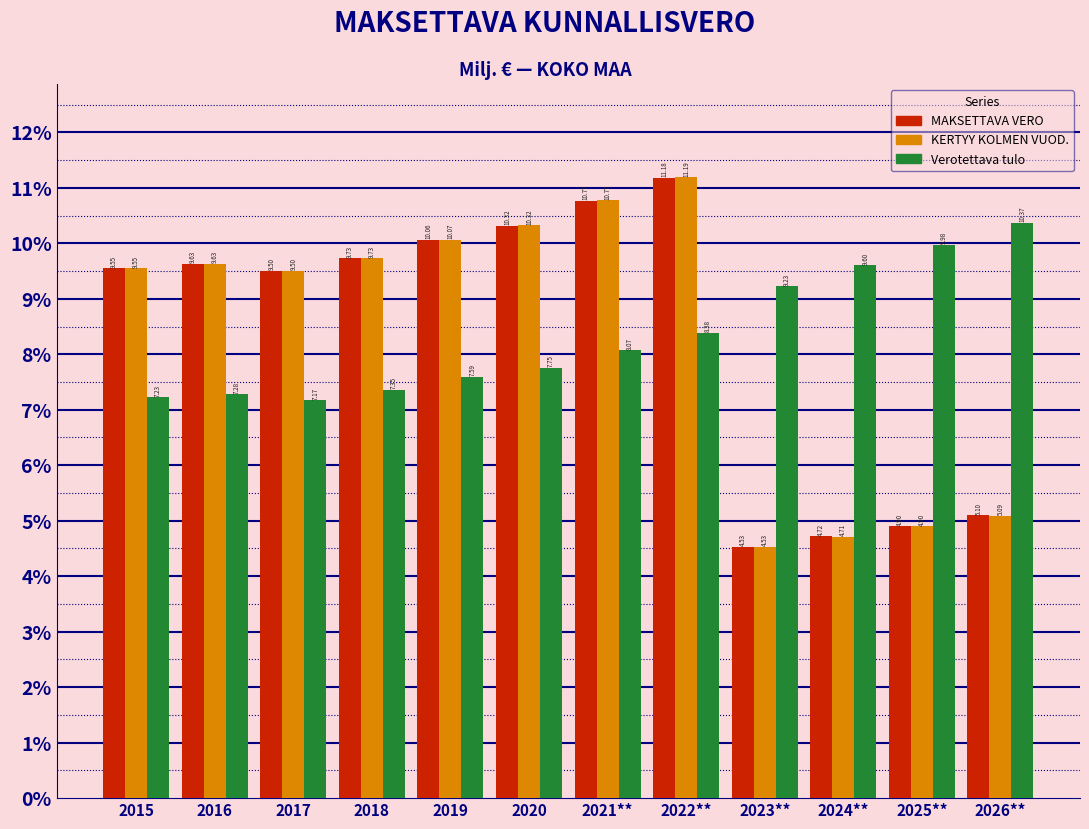

At which category is the sum across all series the highest?

2022**